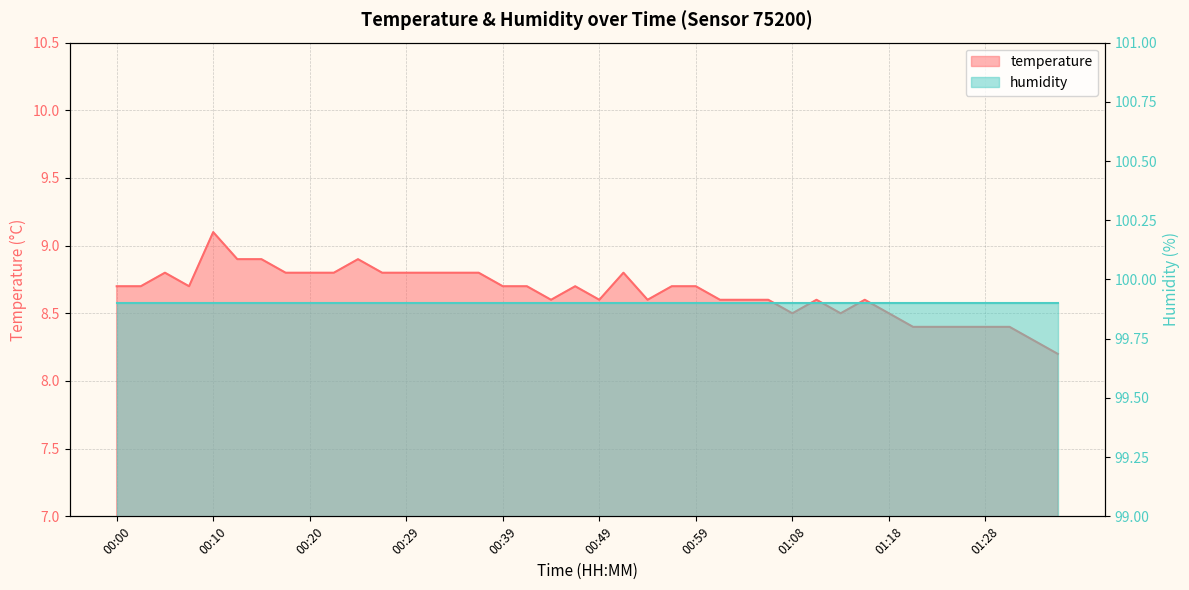

What is the average value?

8.7